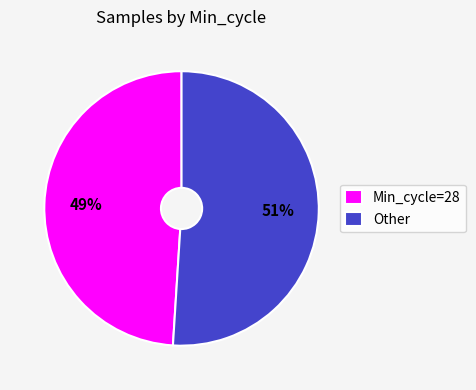

What is the smallest slice in the pie chart?

Min_cycle=28